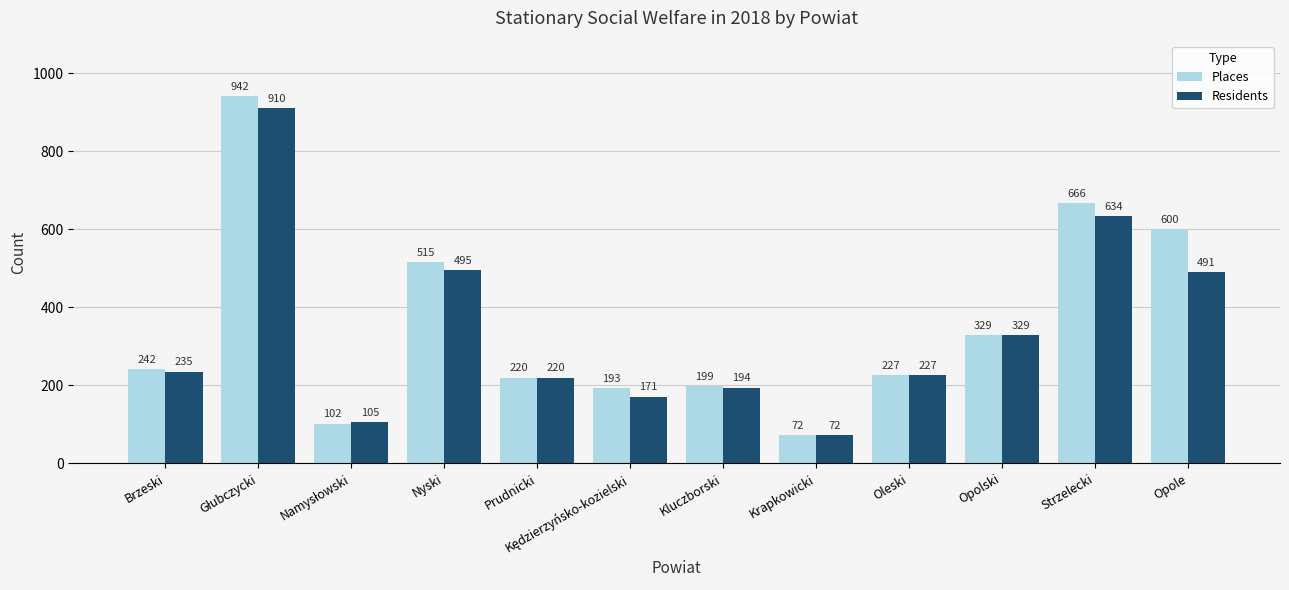

At which label is Residents closest to 491?

Opole